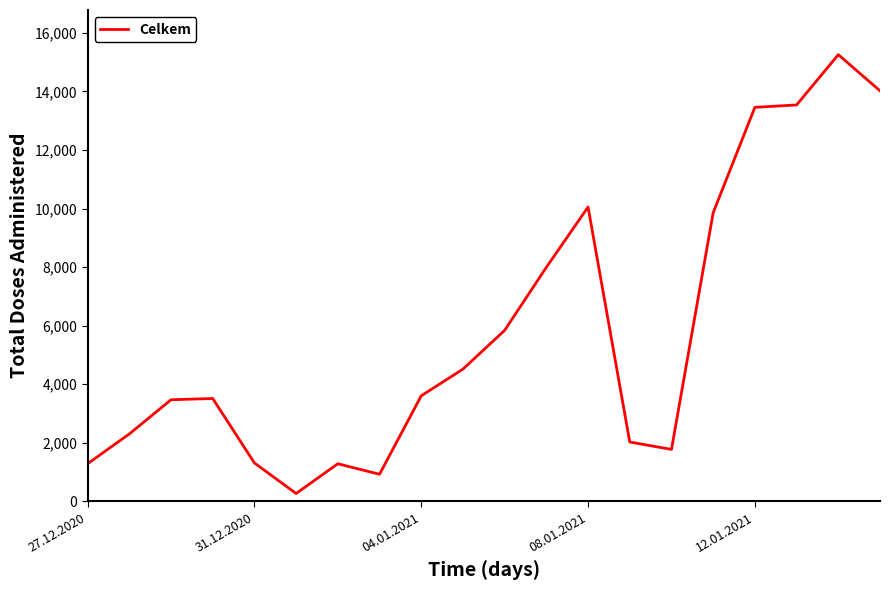

What is the greatest value displayed?

15252